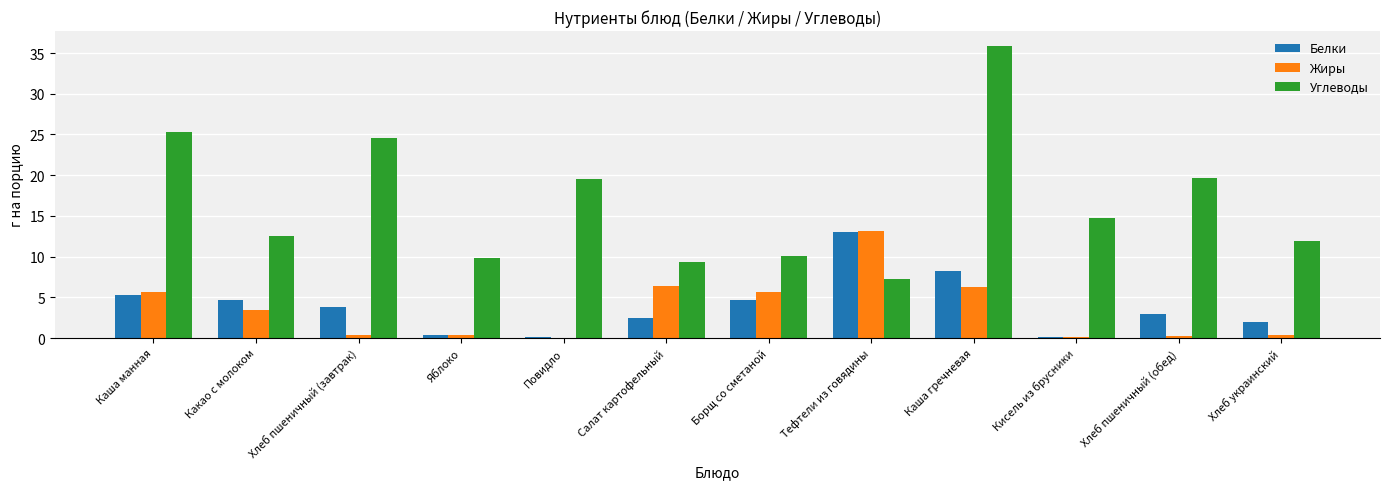

Which series has the largest total across all categories?

Углеводы